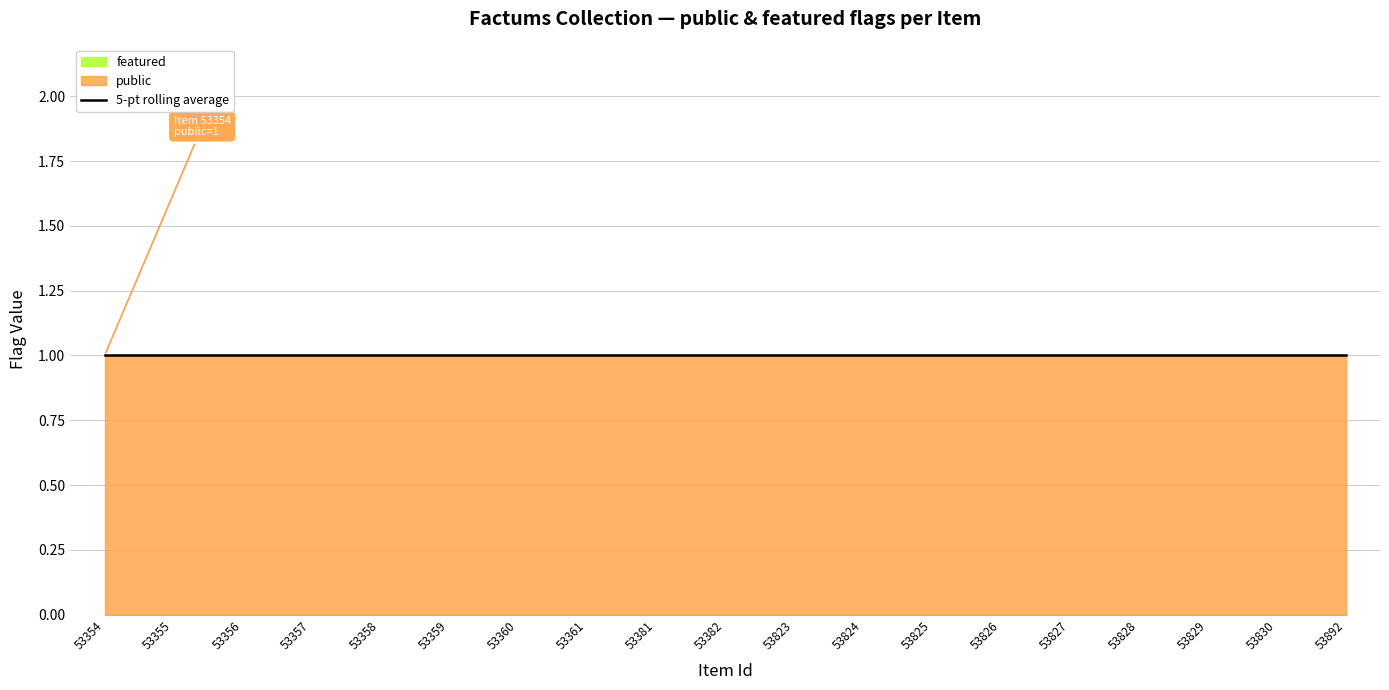

True or false: featured and public cross at least once.

False